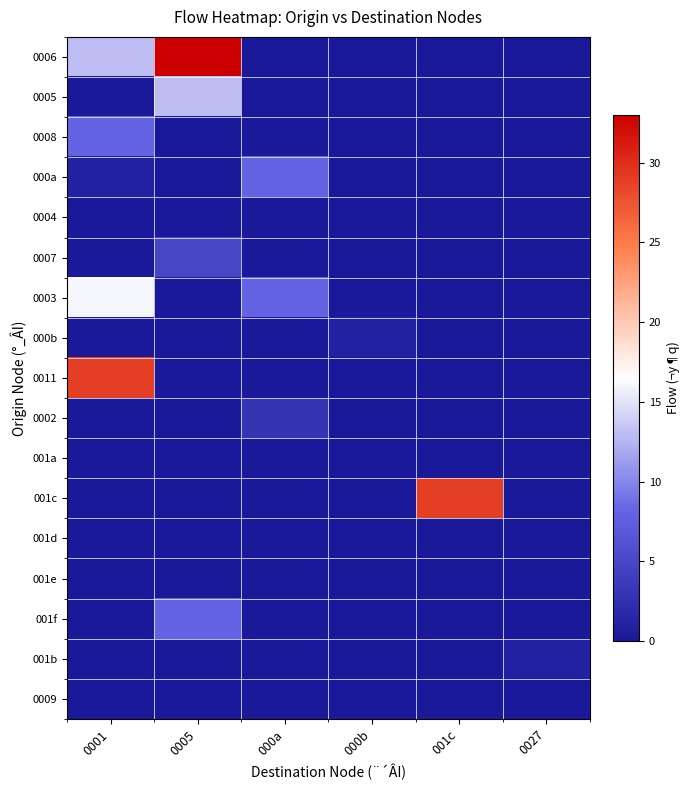

Count the number of categories in the chart.

6